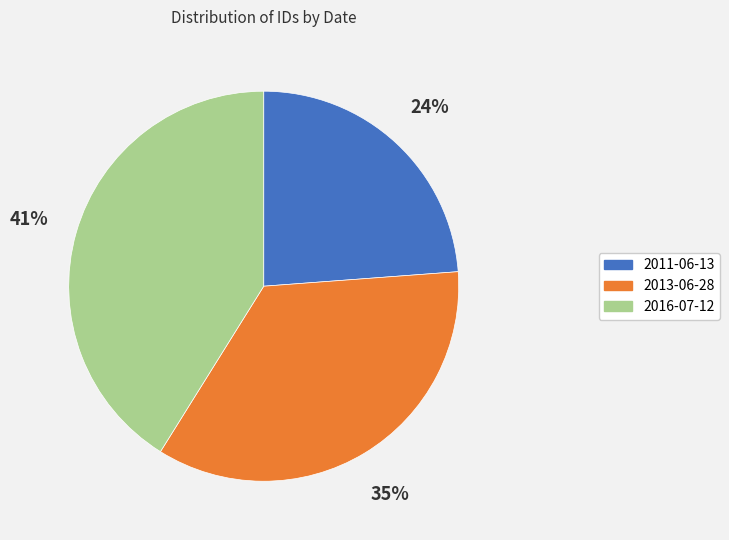

True or false: 2016-07-12 accounts for 41% of the total.

True